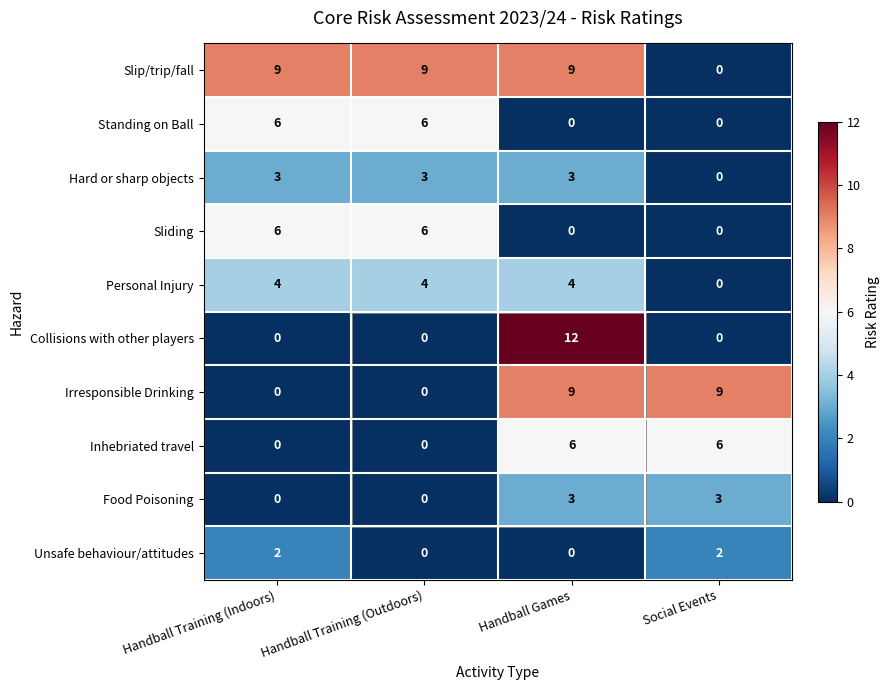

What is the maximum value for Collisions with other players?

12